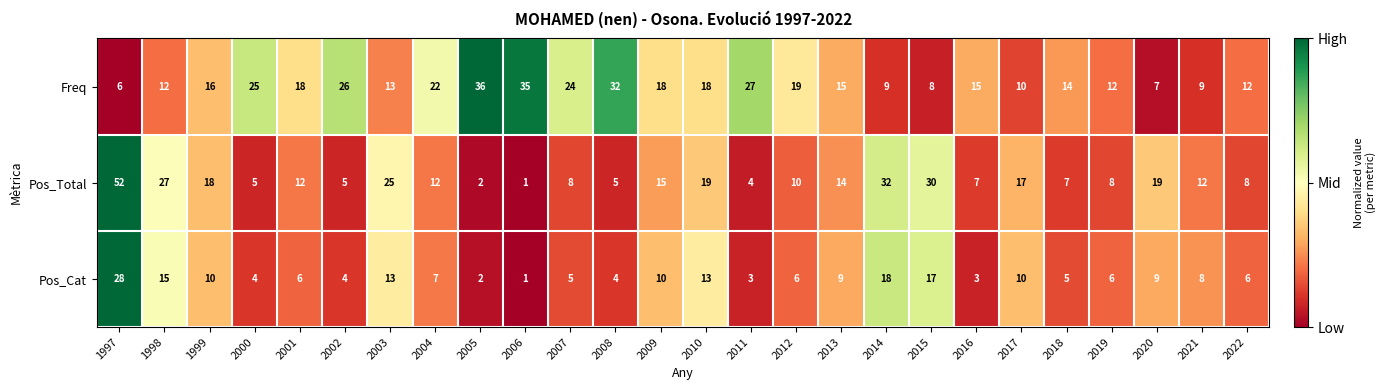

Where does the Pos_Total series first go above 12?

1997